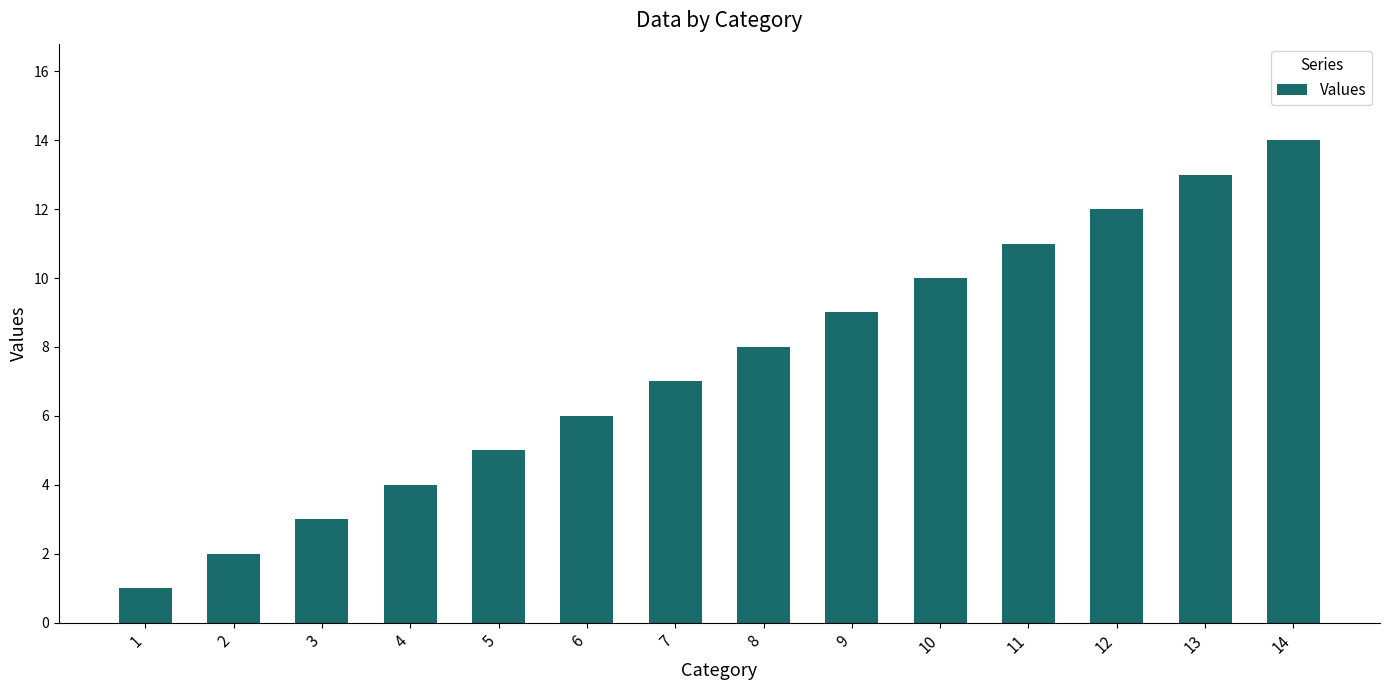

What is the value of the 8th bar from the left?

8